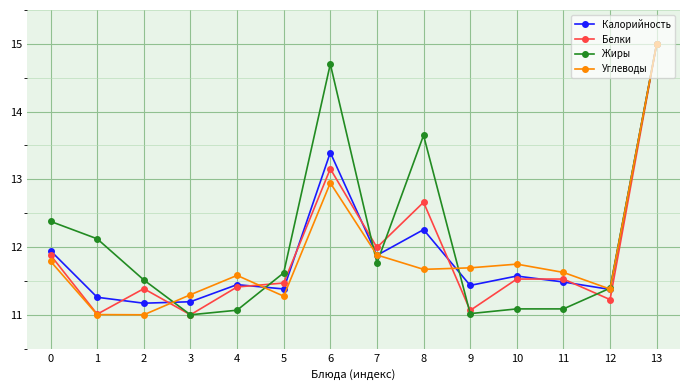

What is the spread (max minus min) of values at 4?

0.5